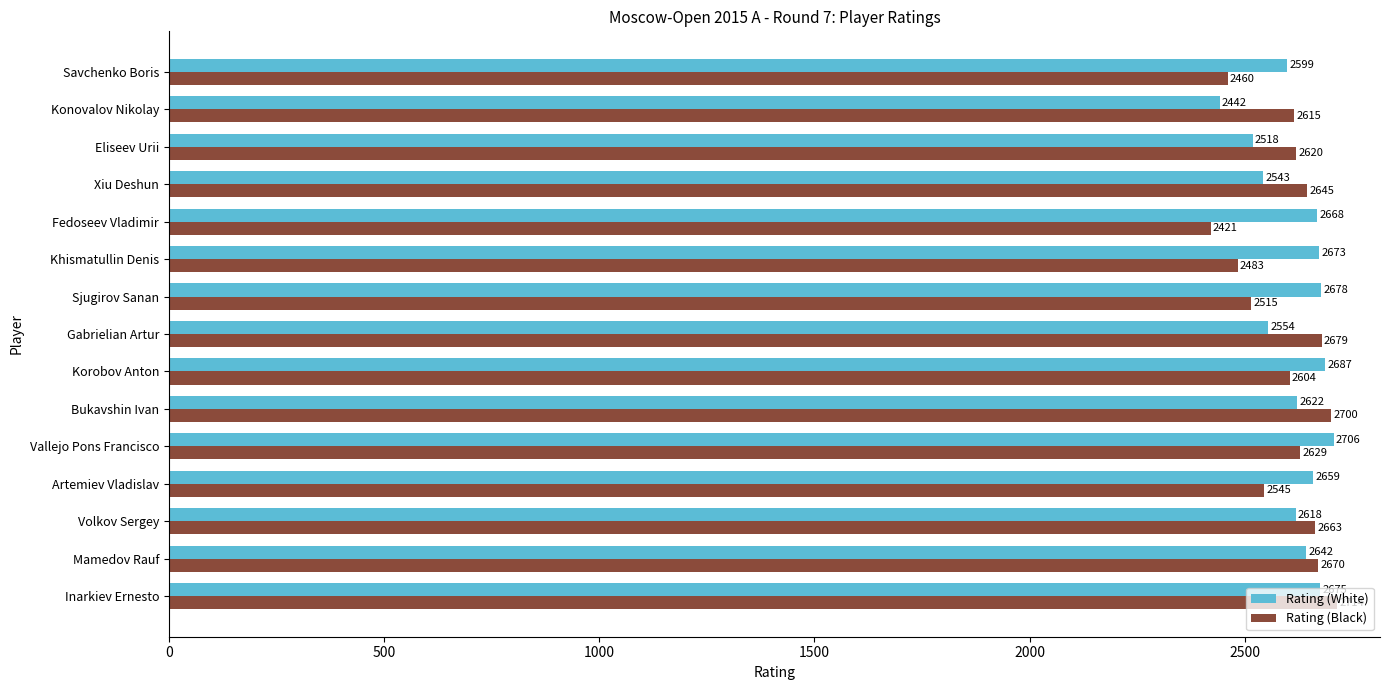

Where is Rating (Black) nearest to the value 2567?

Artemiev Vladislav